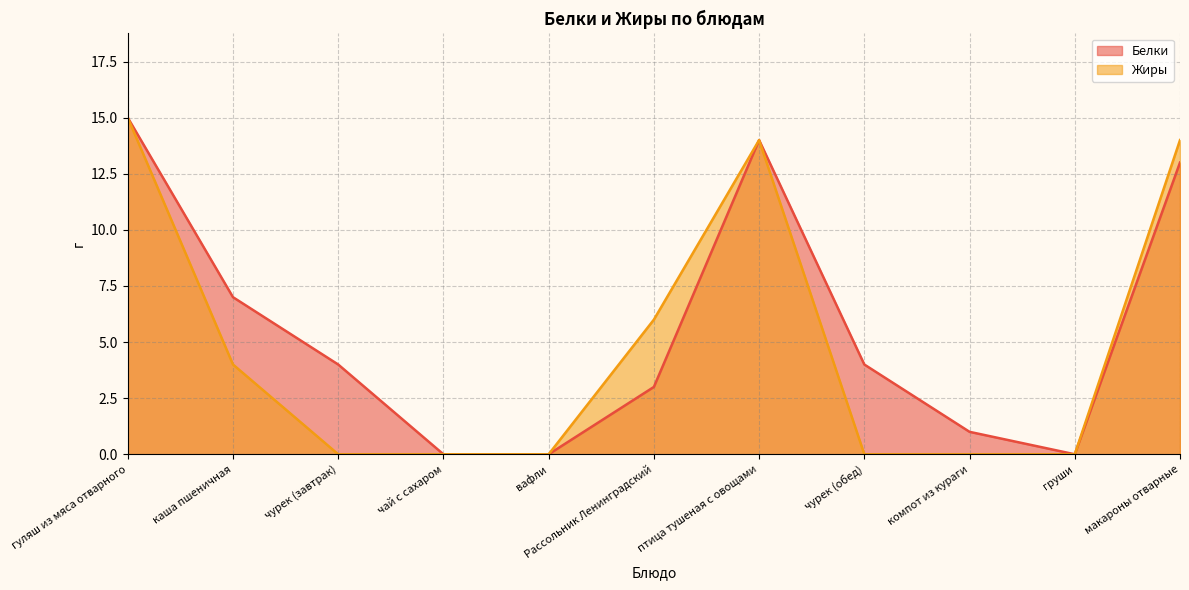

How many distinct data groups are displayed?

2